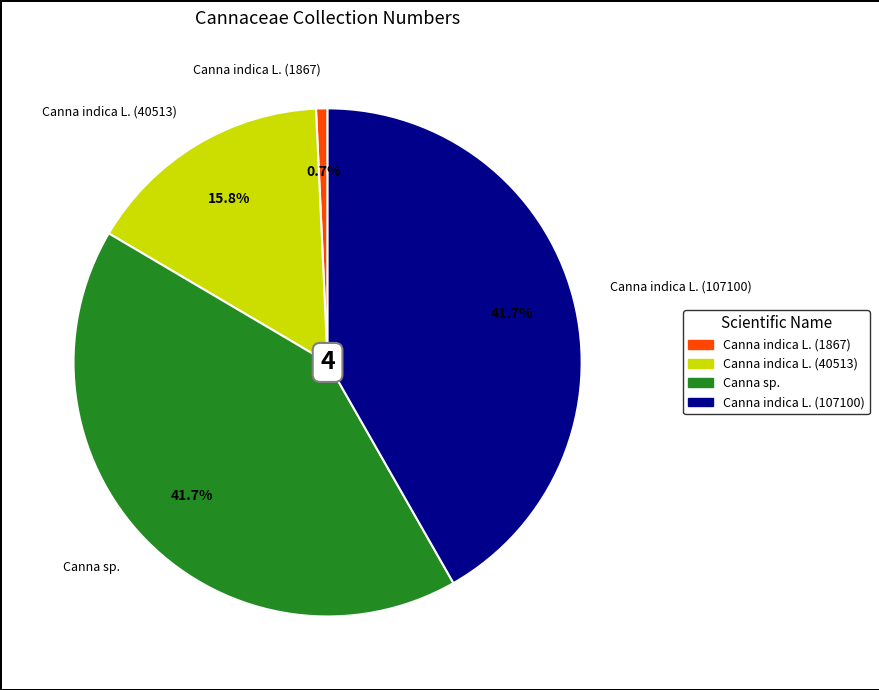

How much of the chart is everything except Canna indica L. (107100)?

58.3%